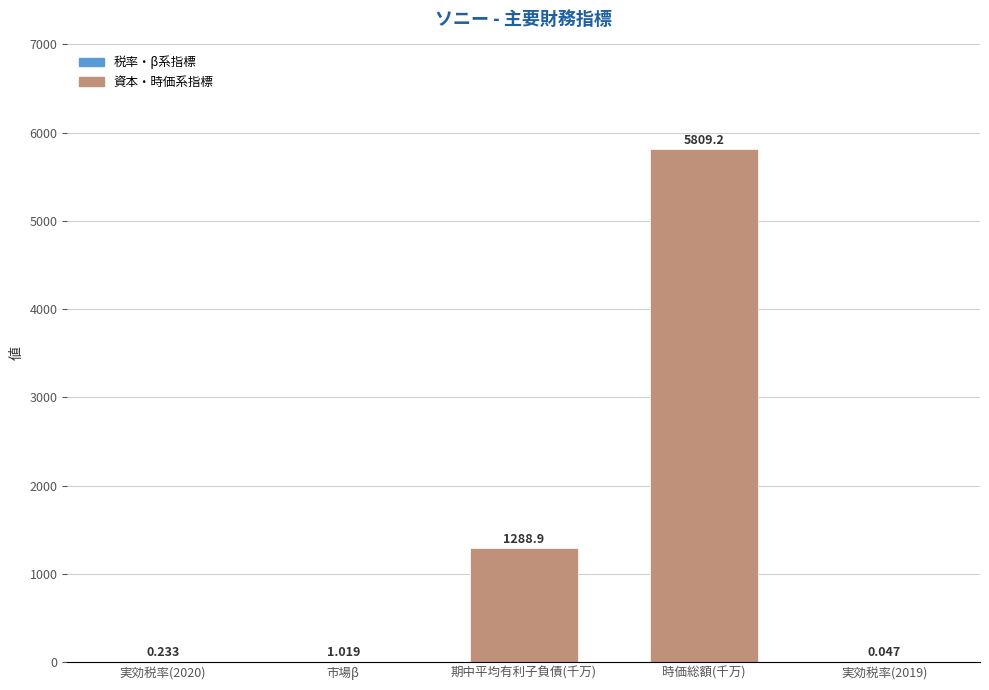

Which label corresponds to the largest value in the chart?

時価総額(千万)